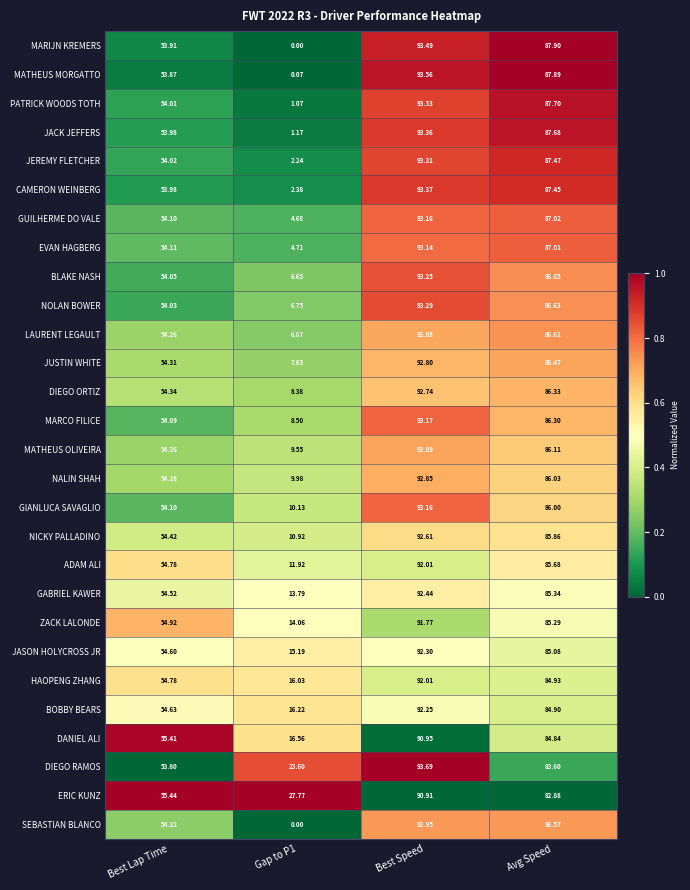

How many data points does each series have?

4